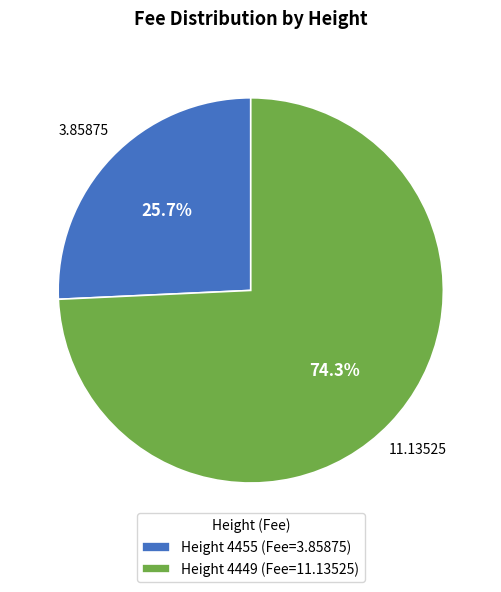

Rank the categories by value from highest to lowest.

Height 4449 (Fee=11.13525), Height 4455 (Fee=3.85875)